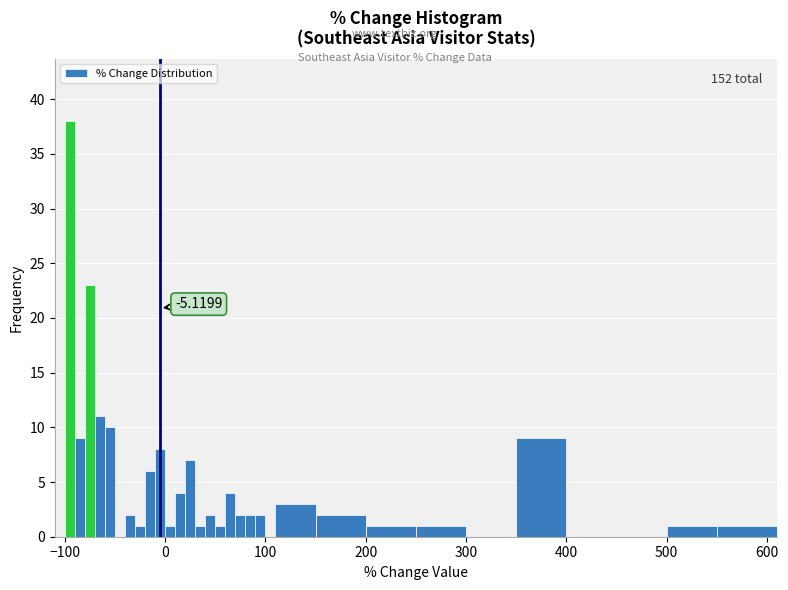

Read against the x-axis, roughly where is the centre of the tallest bar?

-90